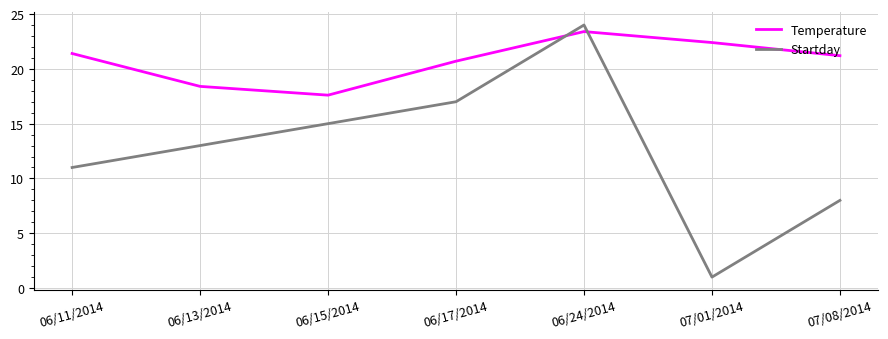

What is the average value of the Temperature series?

20.7